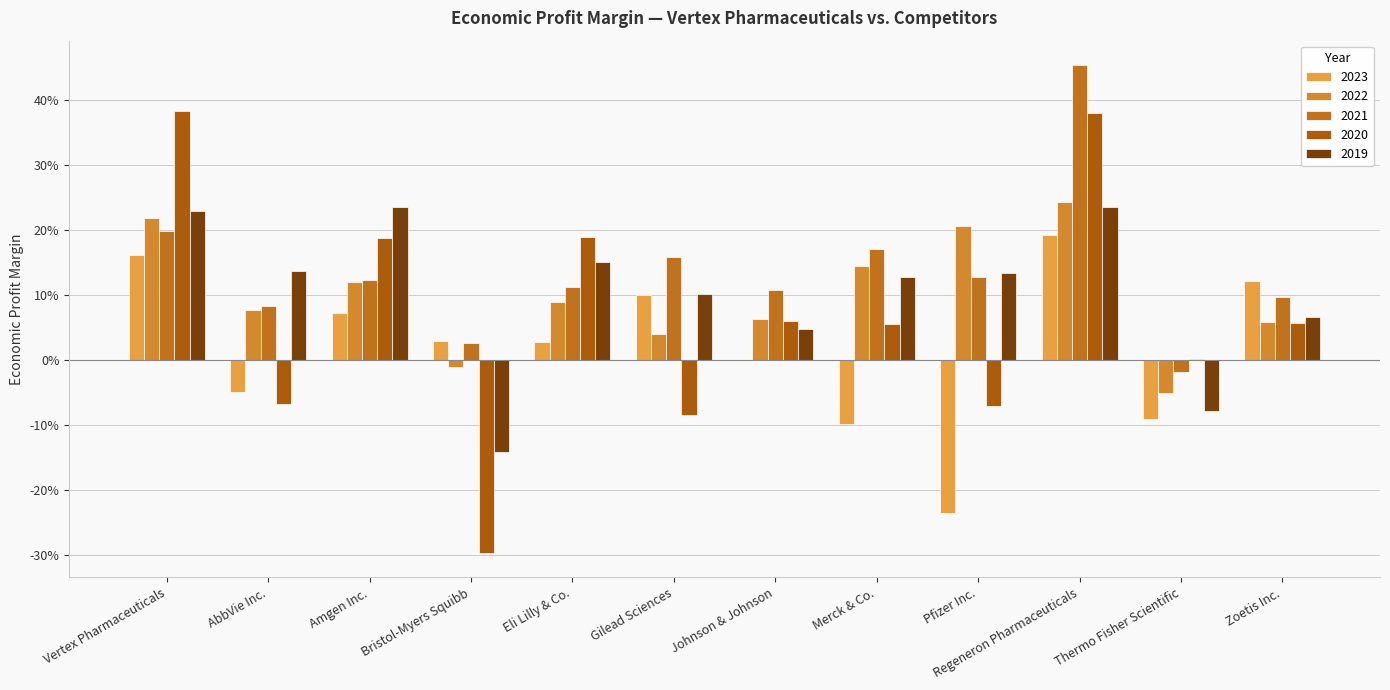

Rank the categories by 2020 value from lowest to highest.

Bristol-Myers Squibb, Gilead Sciences, Pfizer Inc., AbbVie Inc., Thermo Fisher Scientific, Merck & Co., Zoetis Inc., Johnson & Johnson, Amgen Inc., Eli Lilly & Co., Regeneron Pharmaceuticals, Vertex Pharmaceuticals